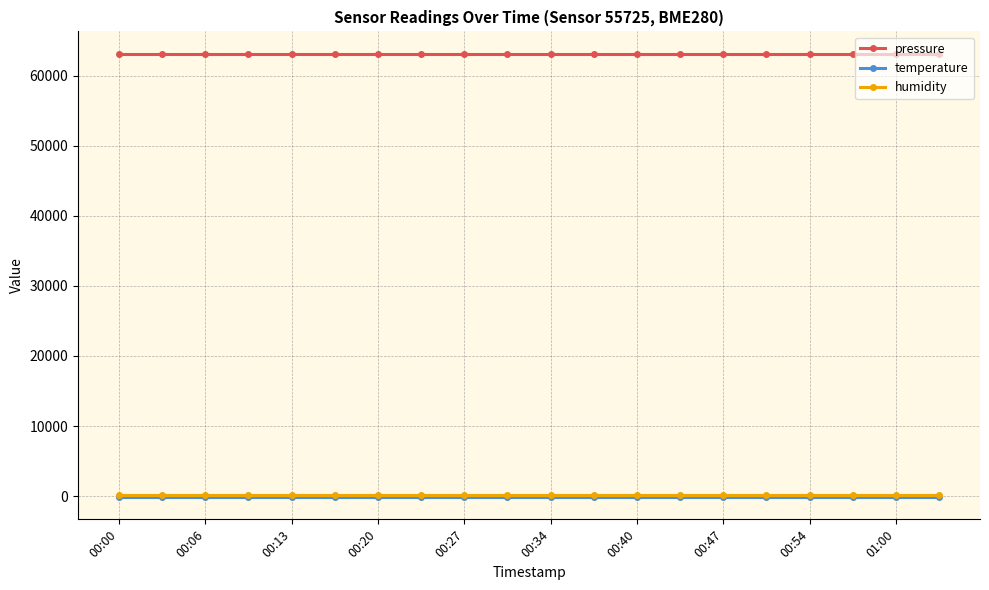

True or false: pressure and temperature cross at least once.

False